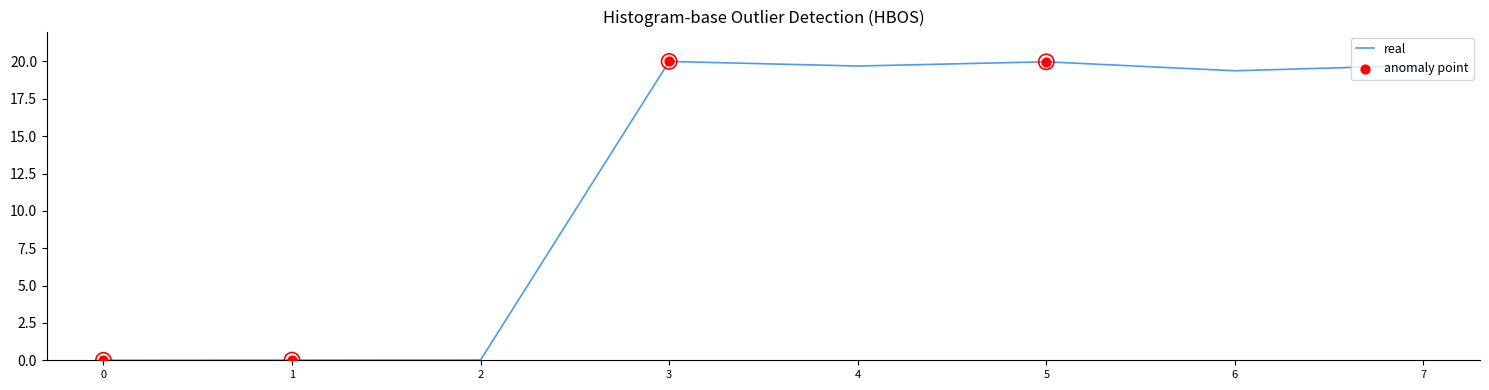

What is the change in value from 0 to 4?

+19.7